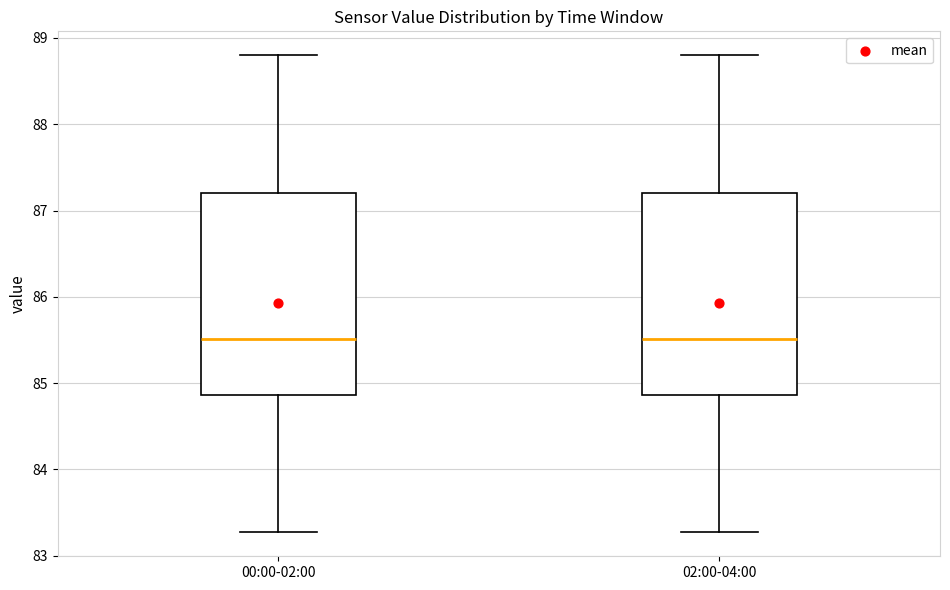

Reading left to right, transcribe this box plot: for each box, give where its median line is, the range the box spans, and where its two whiskers end, as read against the y-axis. The values are not printed on the chart, so give them approximately, as read against the axis.

00:00-02:00: median 85.5, box 84.9 to 87.2, whiskers 83.3 to 88.8
02:00-04:00: median 85.5, box 84.9 to 87.2, whiskers 83.3 to 88.8